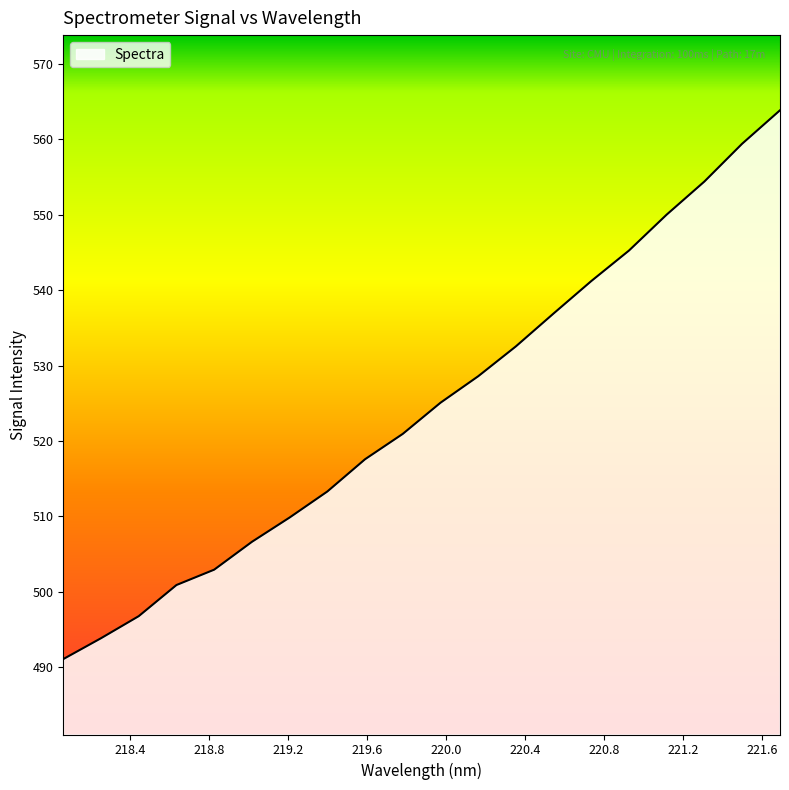

What is the difference between the maximum and minimum values?

72.7